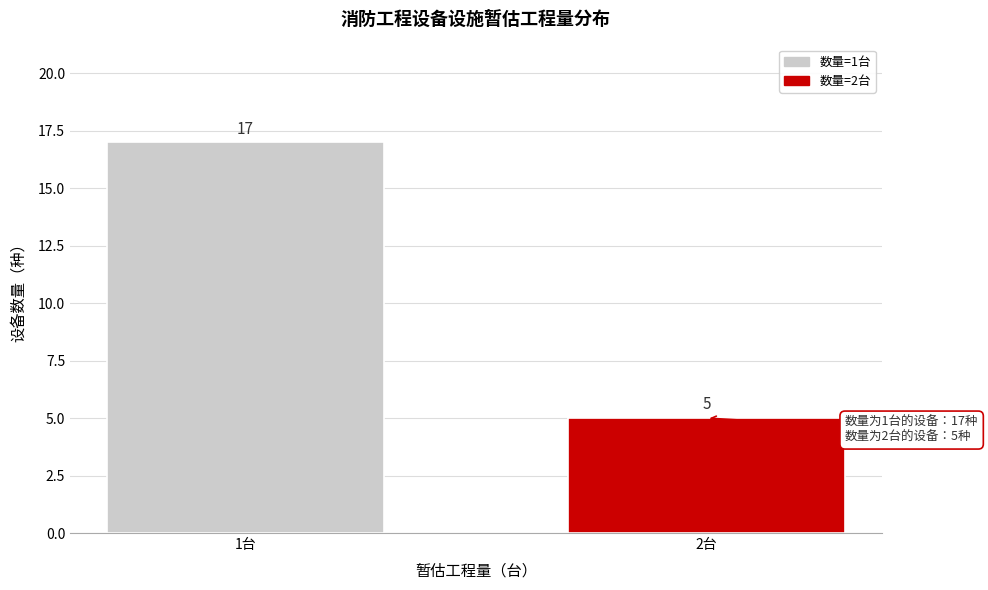

Reading right to left, what are all the values shown in this chart?

5	17